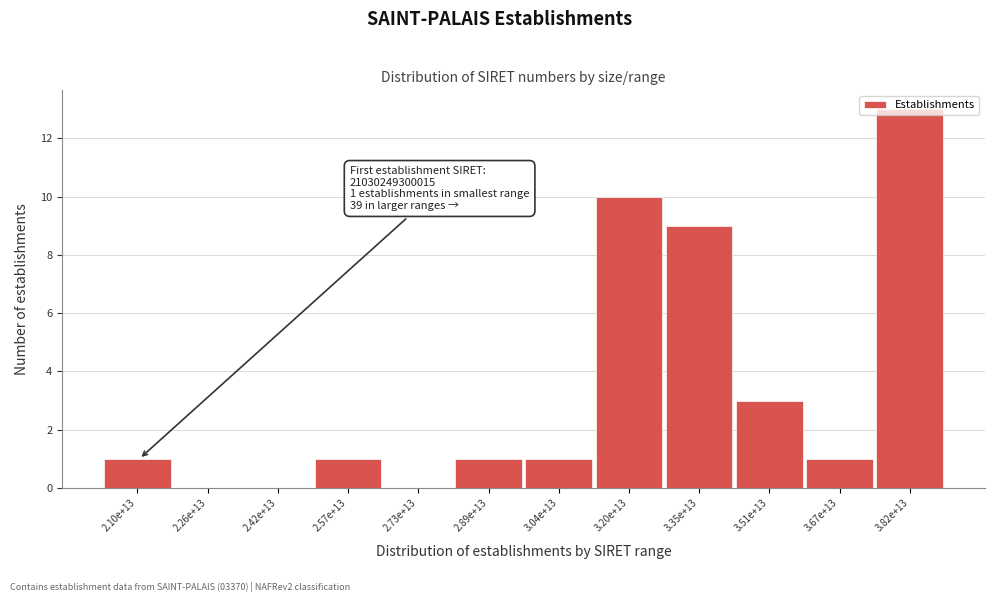

What is the sum of all values?

40